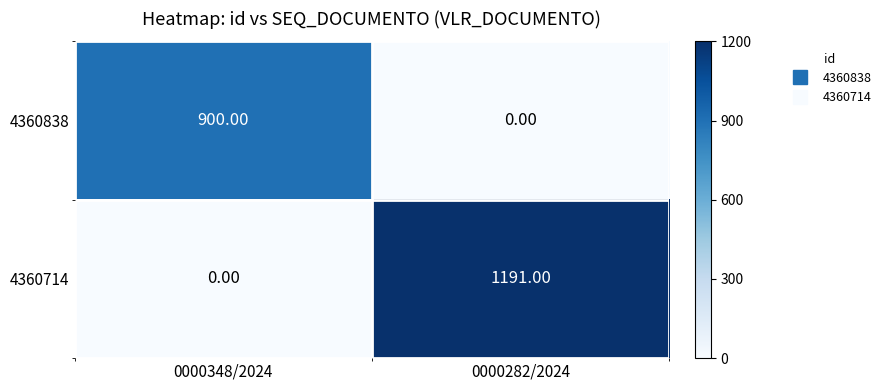

Which series has the widest spread of values?

4360714